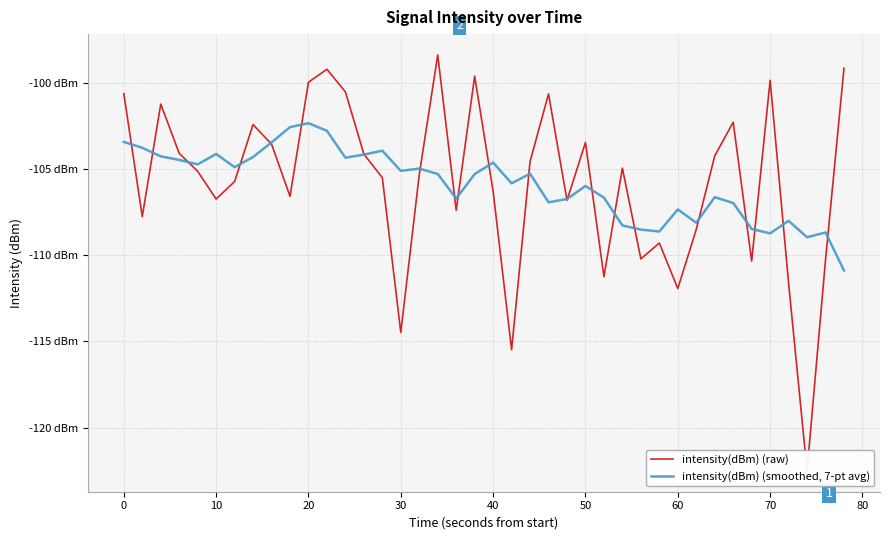

What is the sum of all intensity(dBm) (smoothed, 7-pt avg) values?

-4235.6